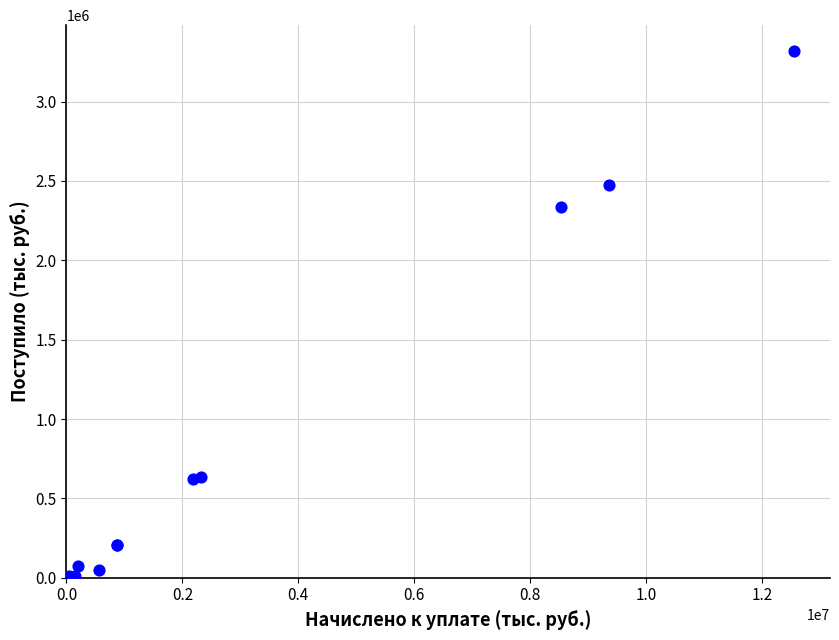

What Y value in the scatter plot is closest to 1657821?

2334595